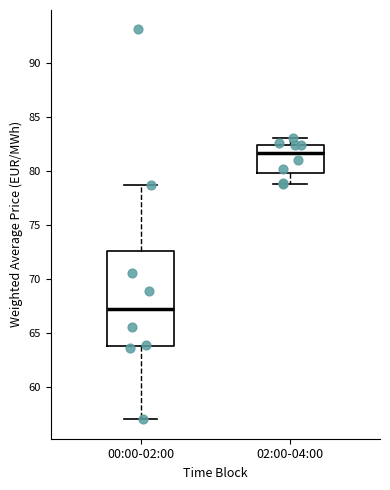

Reading left to right, read every box against the y-axis: the position of its median line, the range the box covers, and the ends of its whiskers. The values are not printed on the chart, so give them approximately, as read against the axis.

00:00-02:00: median 67.5, box 64.0 to 72.5, whiskers 57.0 to 78.5
02:00-04:00: median 81.5, box 80.0 to 82.5, whiskers 79.0 to 83.0